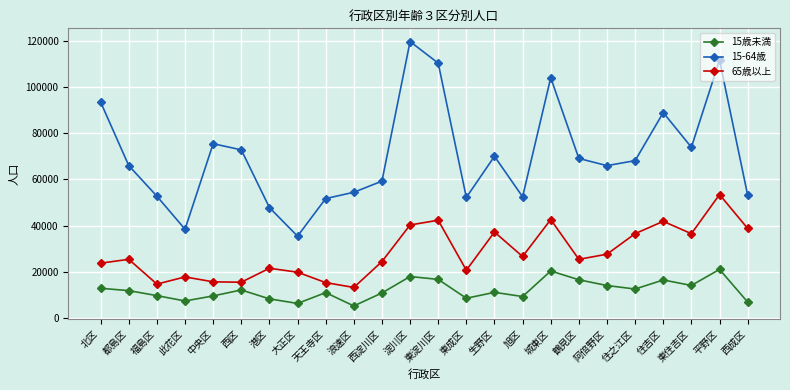

At how many categories does at least one series exceed 117271?

1